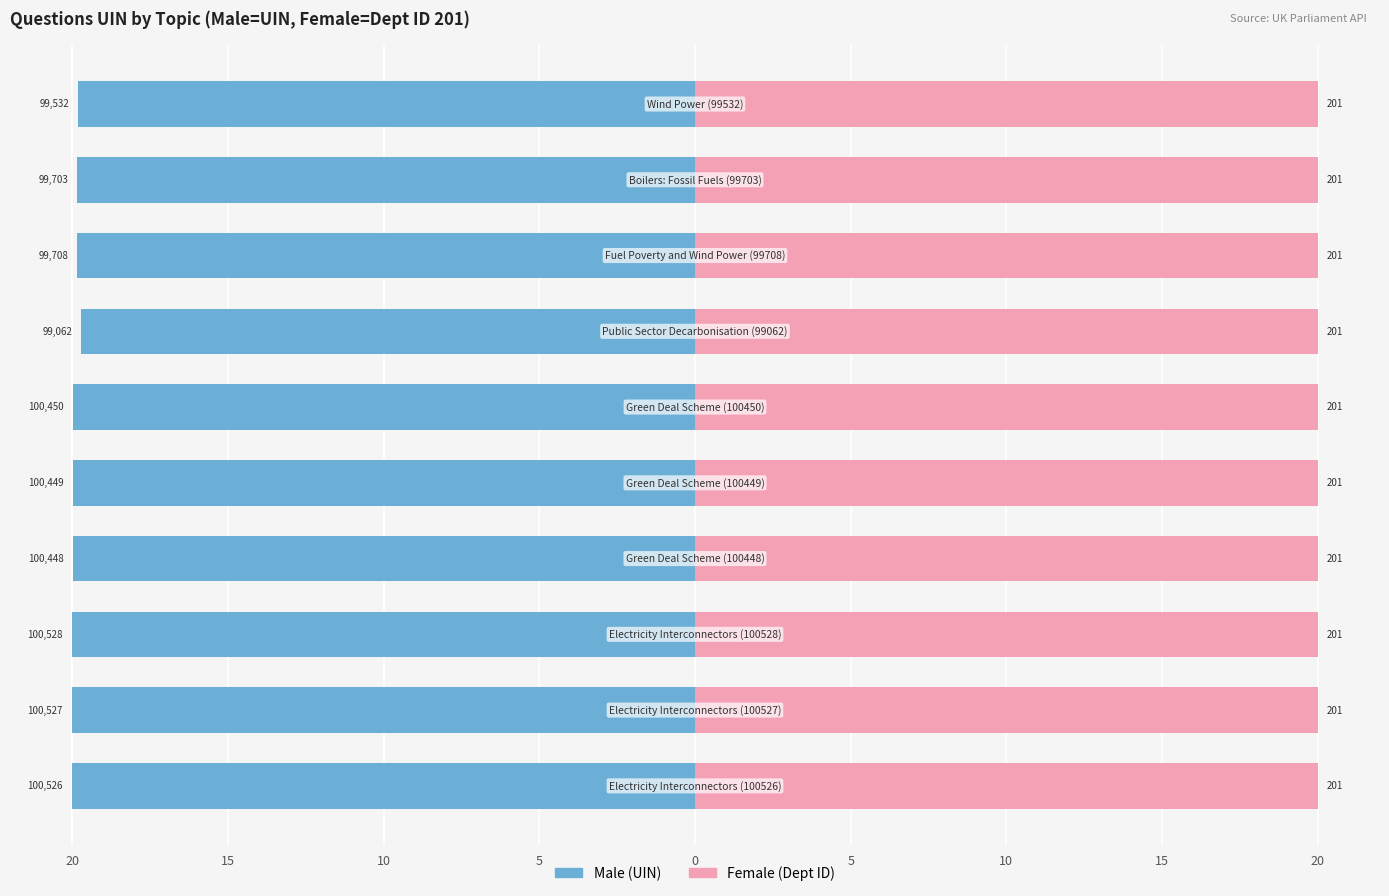

How many categories are shown in the chart?

10